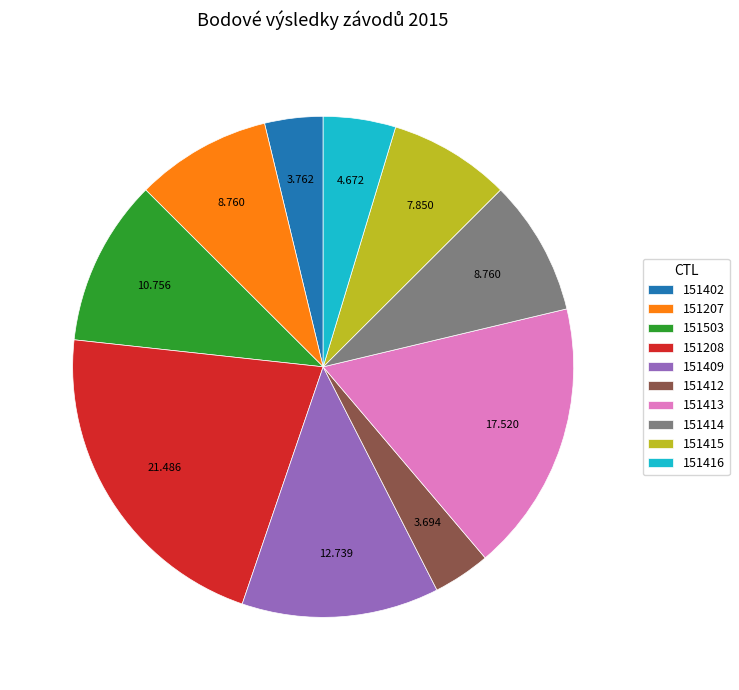

Approximately how many times larger is the value at 151409 compared to 151413?

0.7